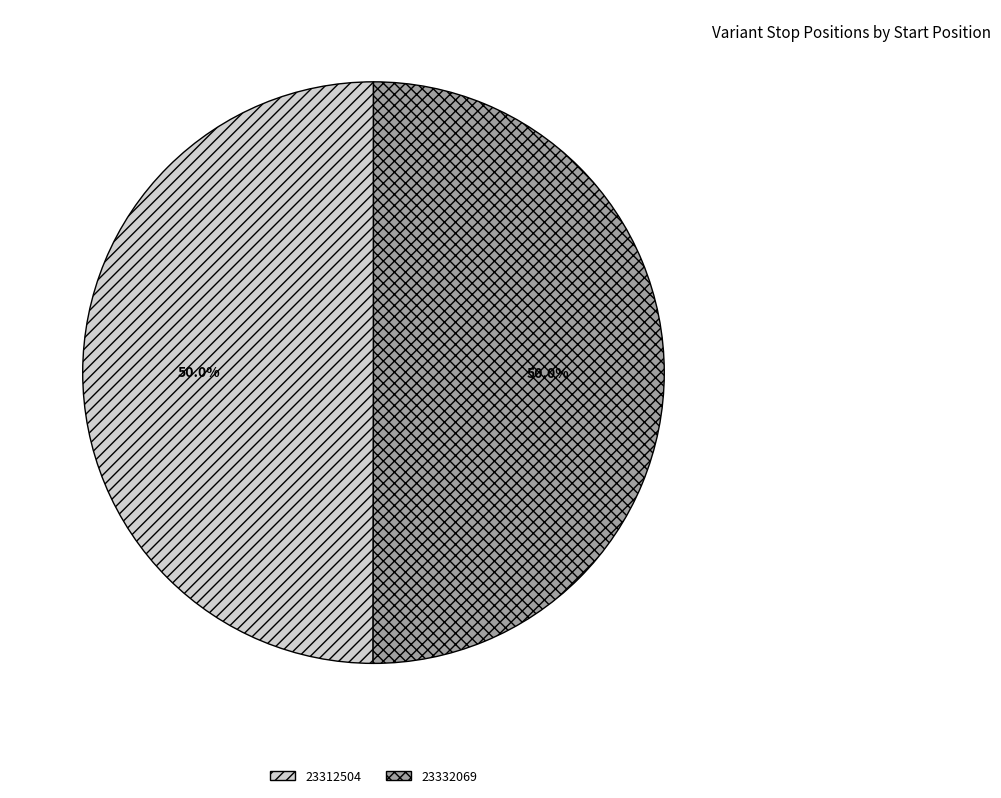

What is the total percentage of 23312504 and 23332069?

100.0%